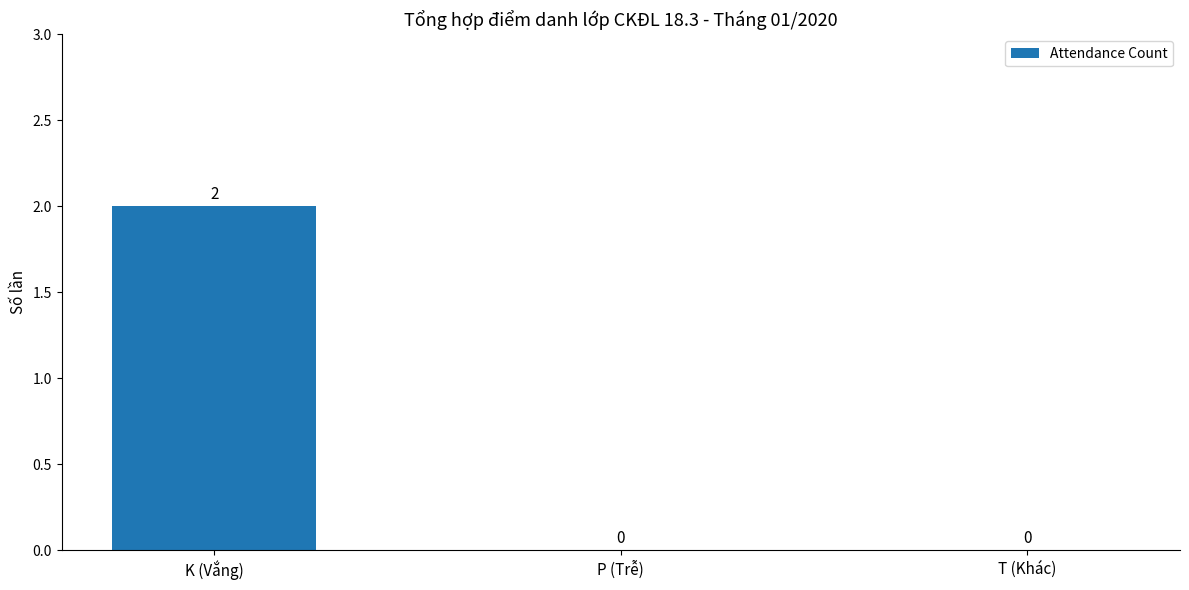

Are the bars horizontal?

No